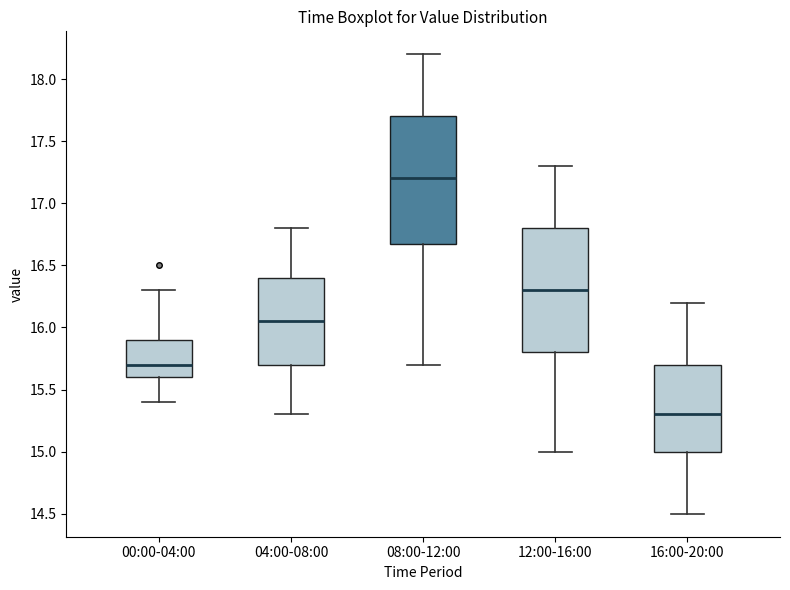

Which box's median line is the lowest?

16:00-20:00